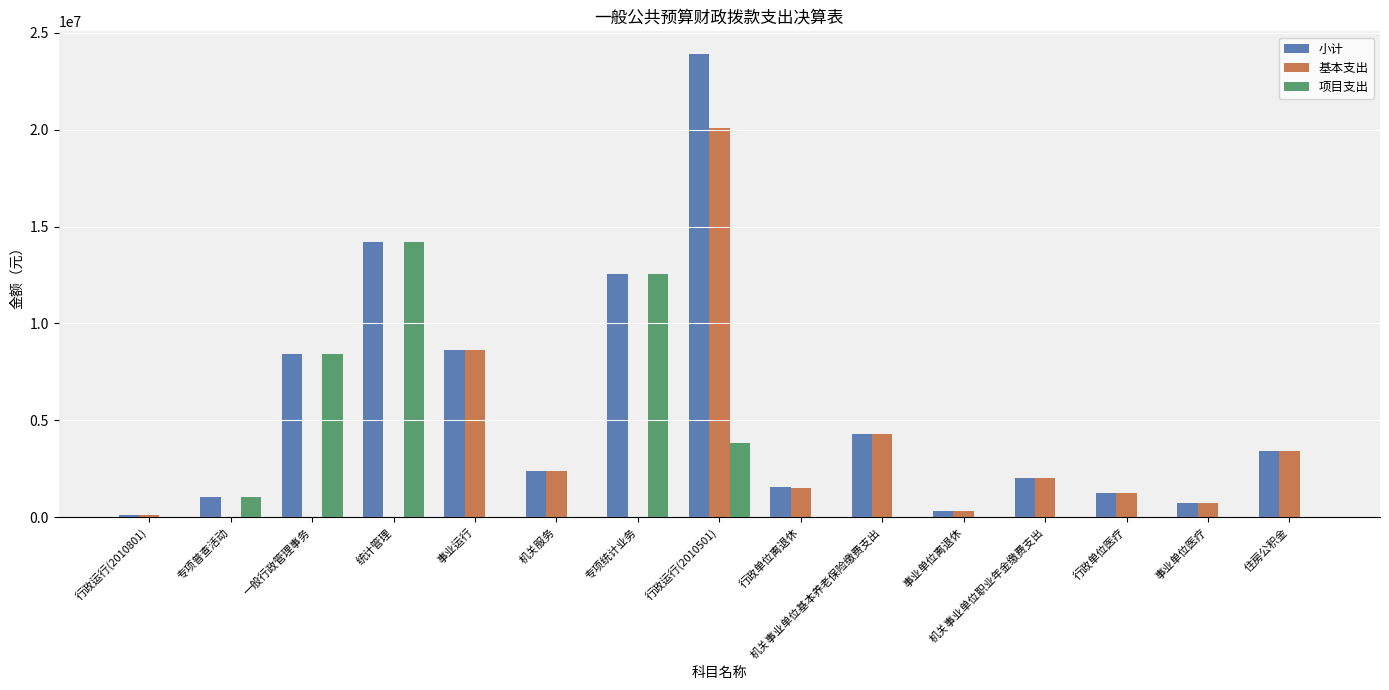

At which category is the sum across all series the highest?

行政运行(2010501)